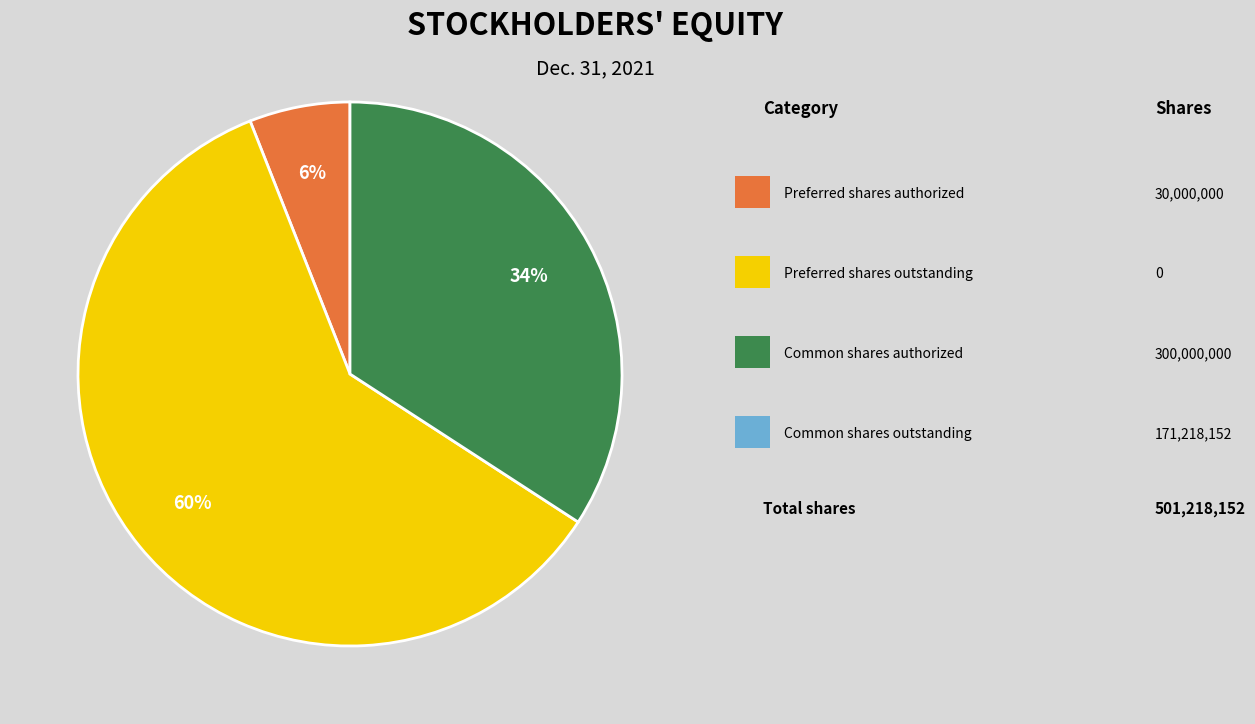

Is there a majority slice in this chart?

Yes